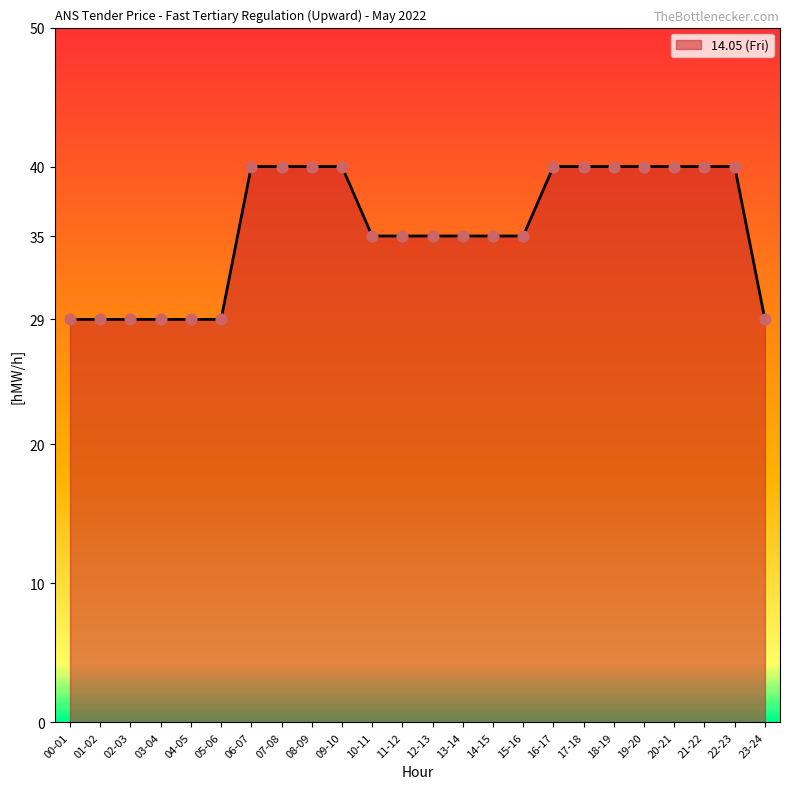

What is the change in value from 14-15 to 19-20?

+5